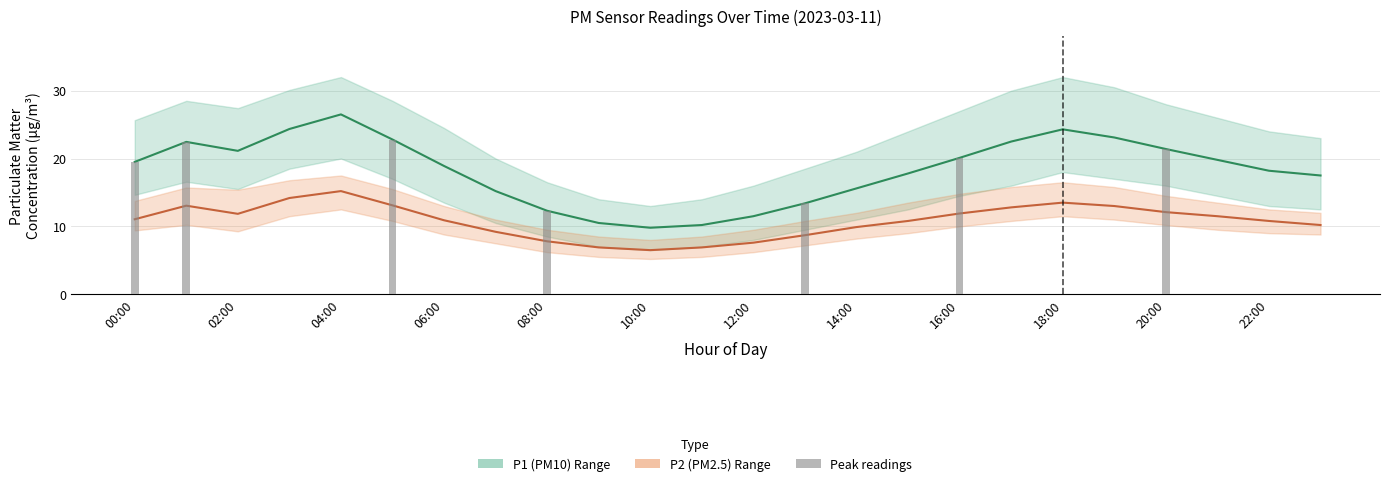

Rank the series by their maximum value, from lowest to highest.

P2, P1